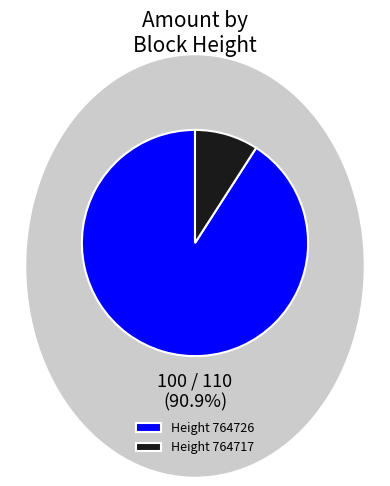

Approximately how many times larger is the value at Height 764726 compared to Height 764717?

10.0